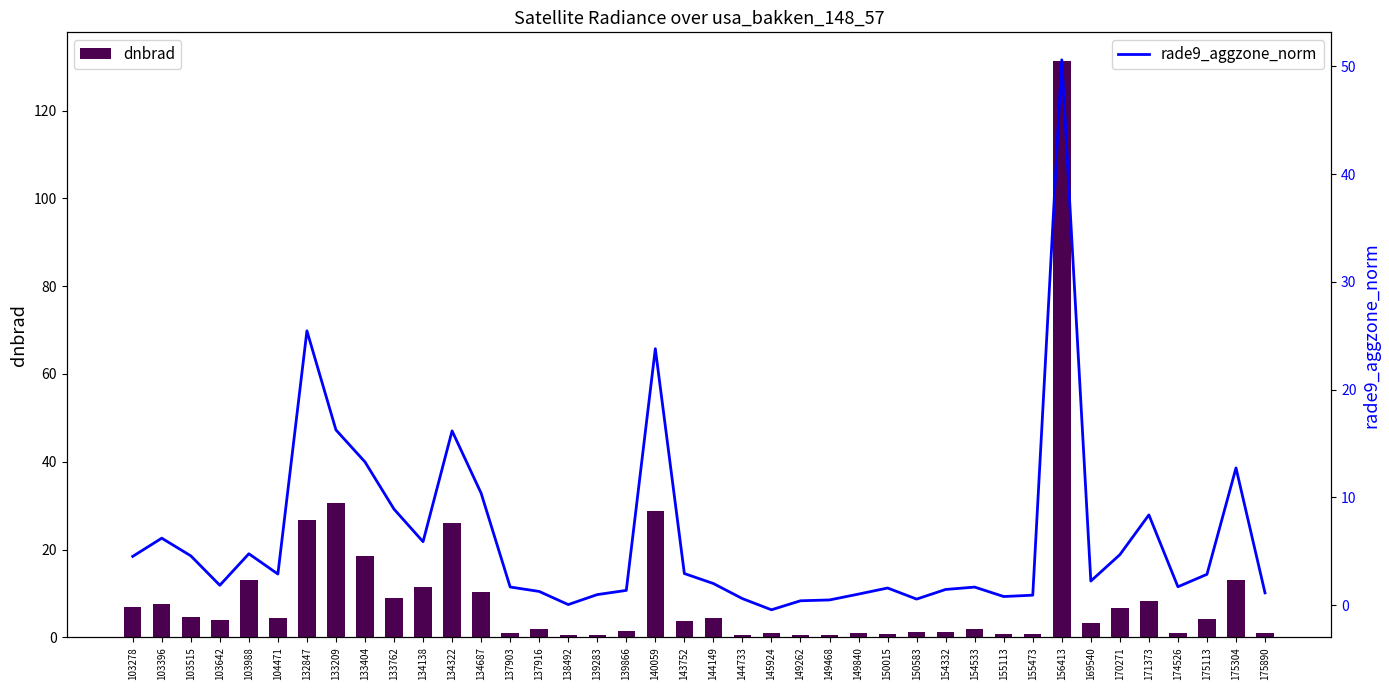

How many data points in dnbrad are above 3?

22